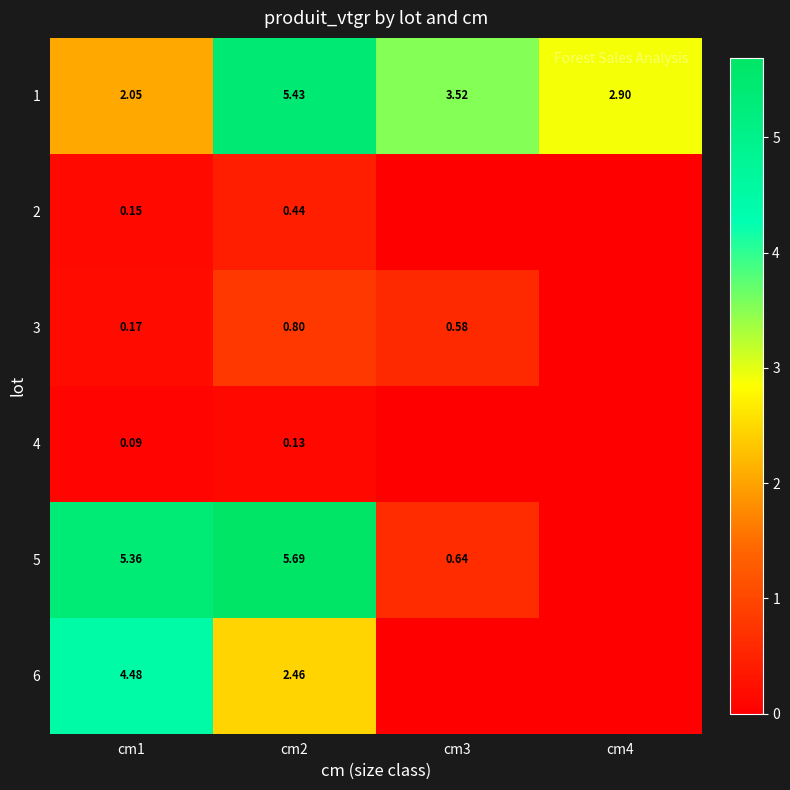

Which series has the largest total across all categories?

1